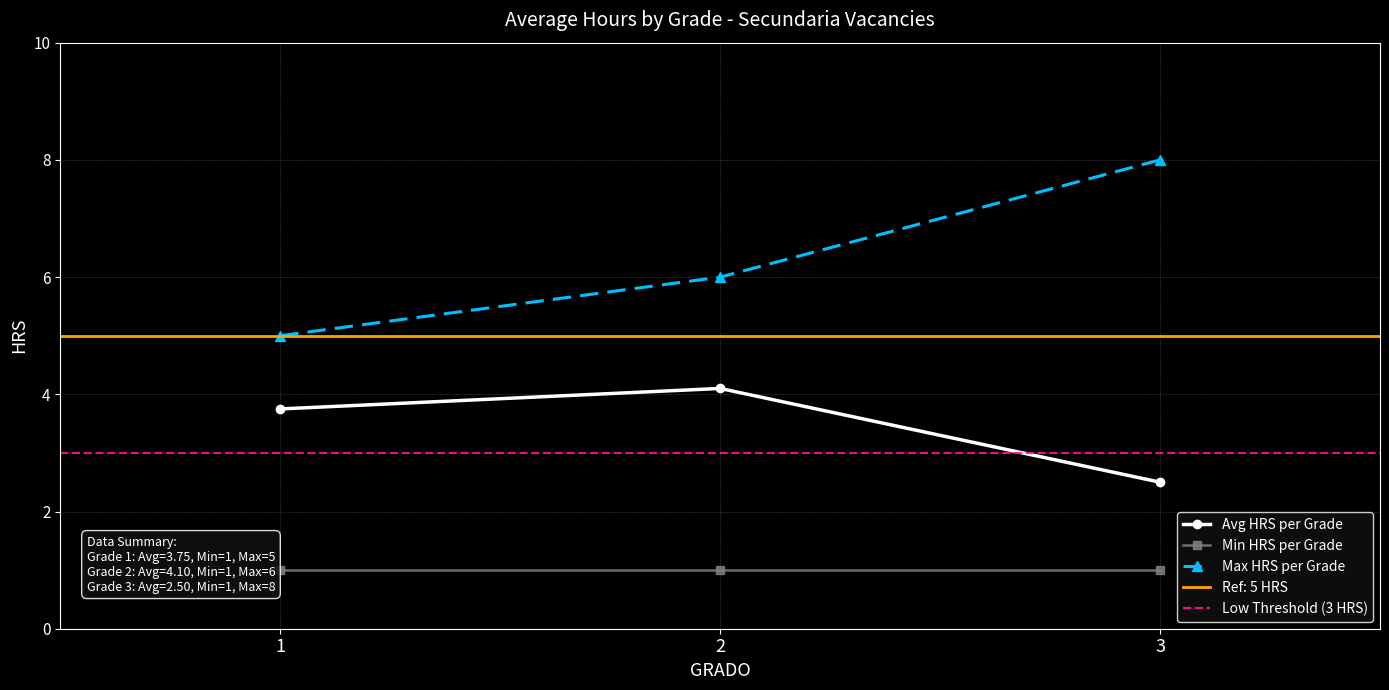

After their last crossing, which series has the higher values: GRADO or HRS?

HRS